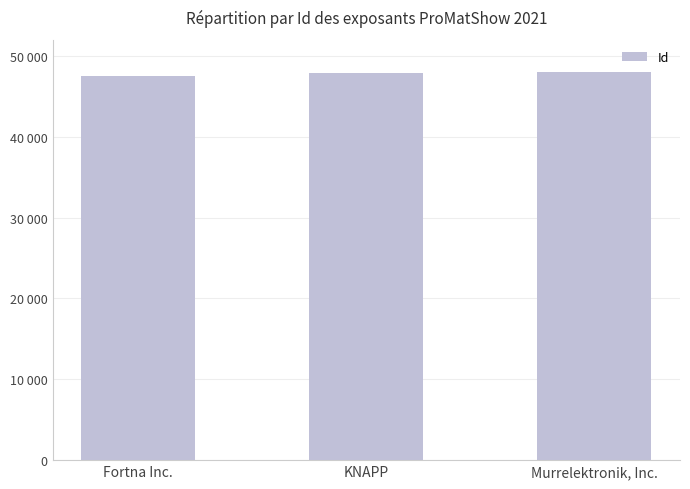

What is the ratio of the value at Murrelektronik, Inc. to the value at Fortna Inc.?

1.0